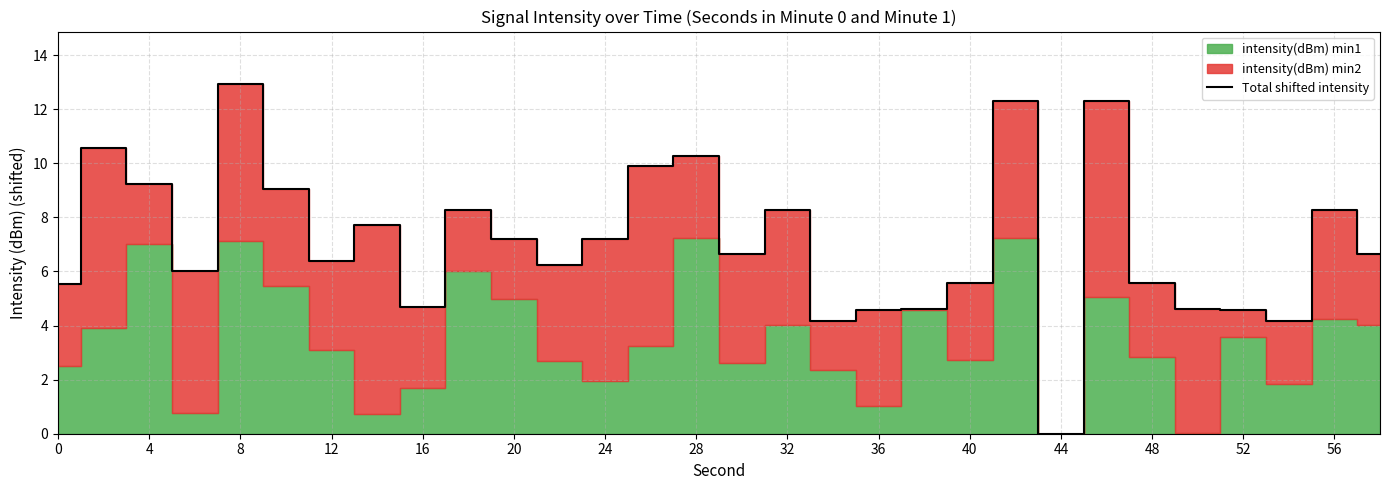

At which label does Total shifted intensity reach its peak?

8